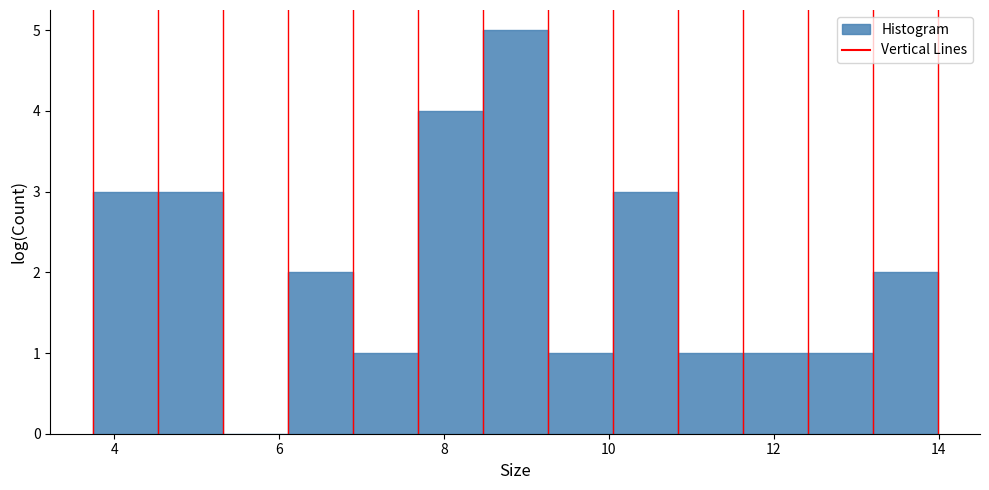

Around what value on the x-axis is the tallest bar? Give the approximate position of its centre, as read against the axis.

8.8